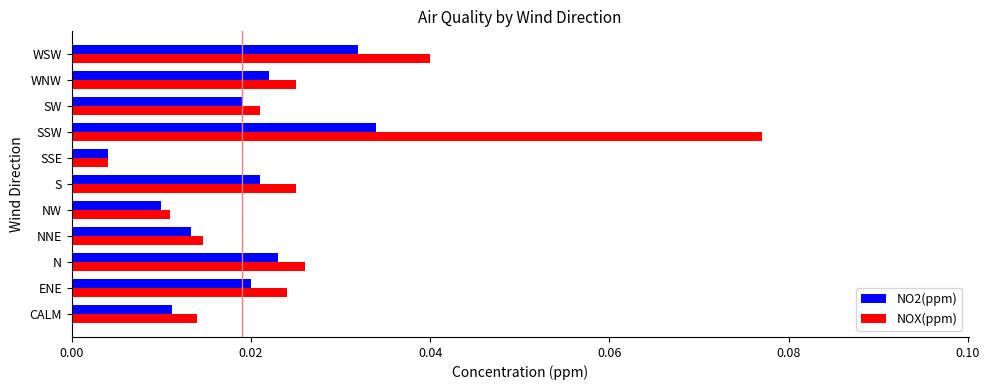

List the labels in order of NO2(ppm) value, smallest first.

SSE, NW, CALM, NNE, SW, ENE, S, WNW, N, WSW, SSW